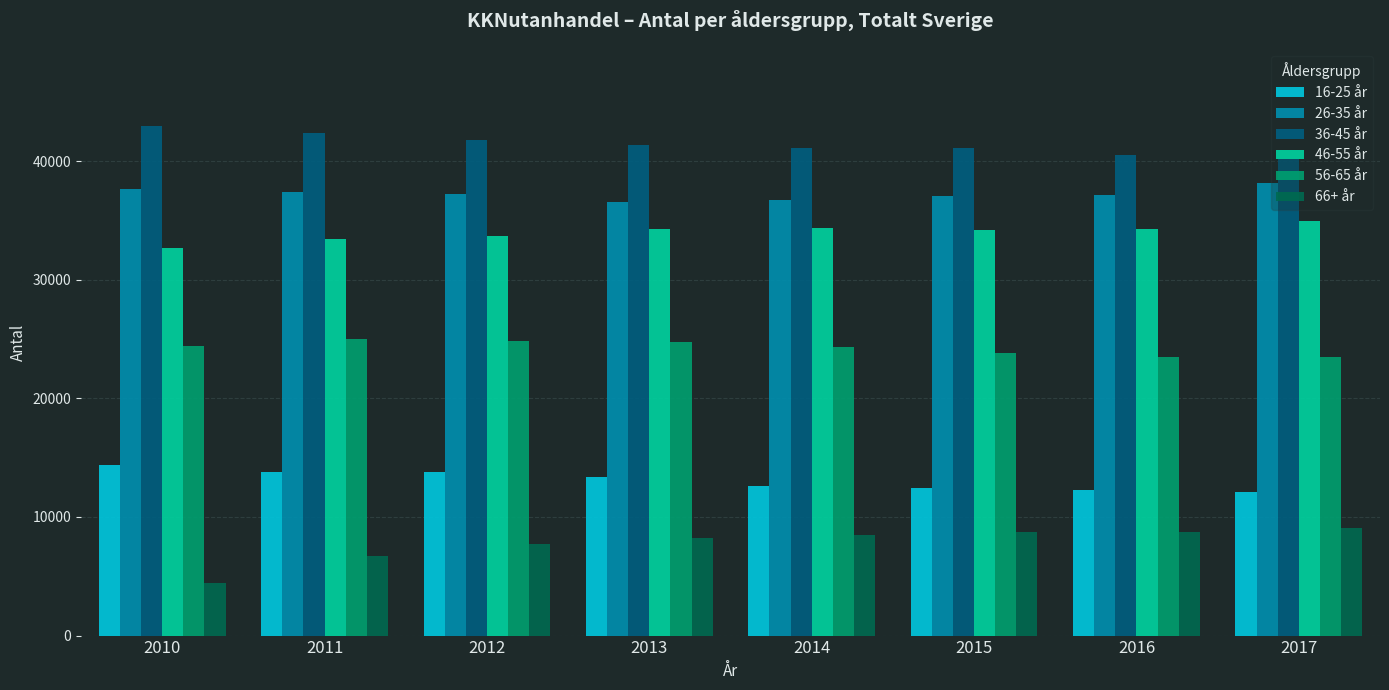

Is the value of 46-55 år at 2014 greater than the value of 66+ år at 2013?

Yes